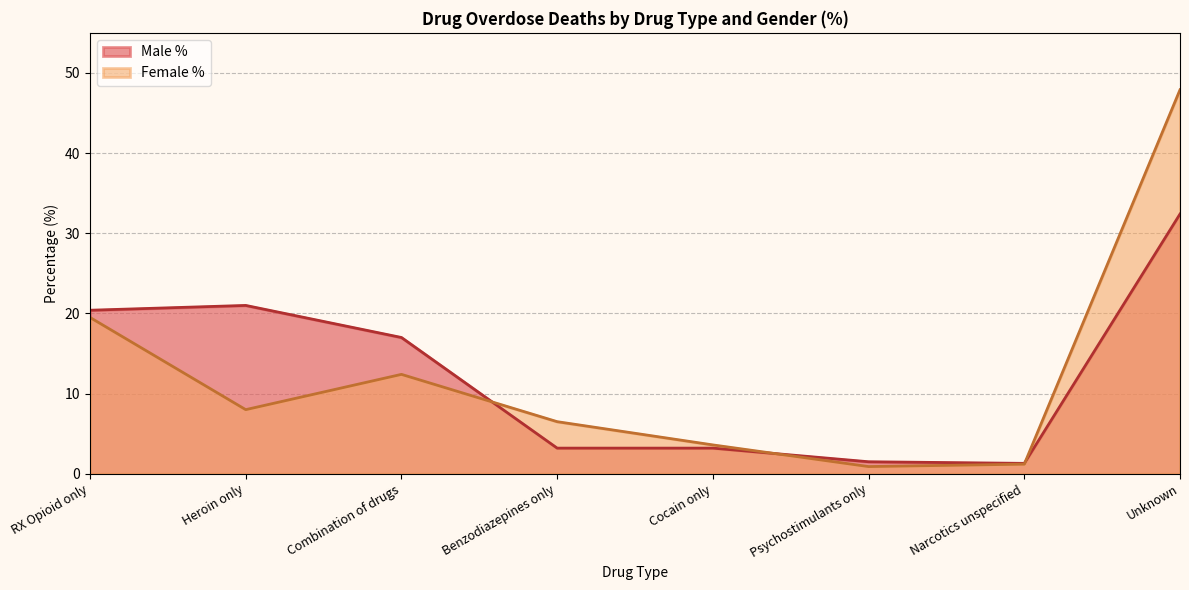

What is the spread (max minus min) of values at Combination of drugs?

4.6